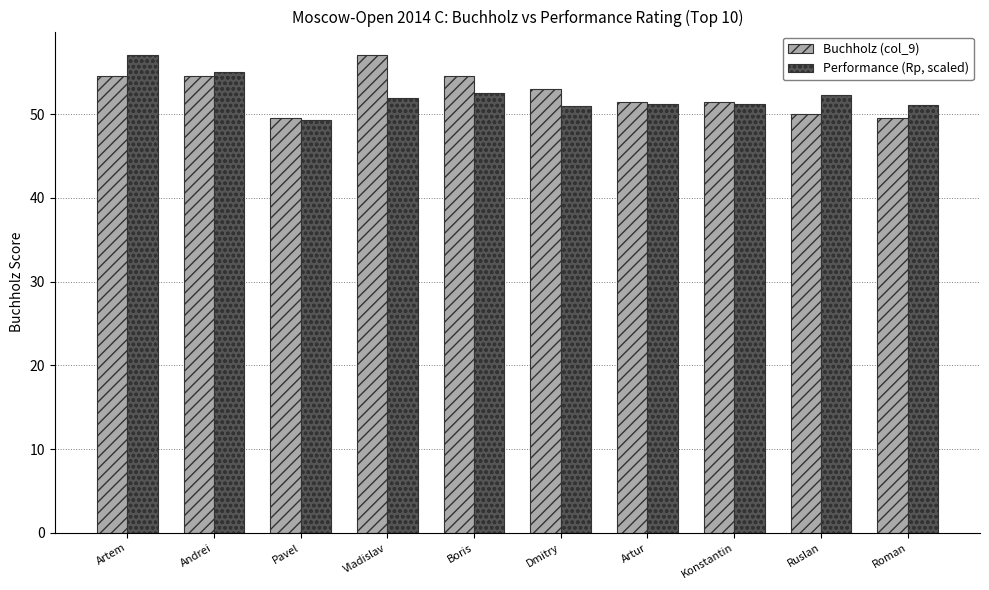

Where is Buchholz (col_9) nearest to the value 53?

Dmitry